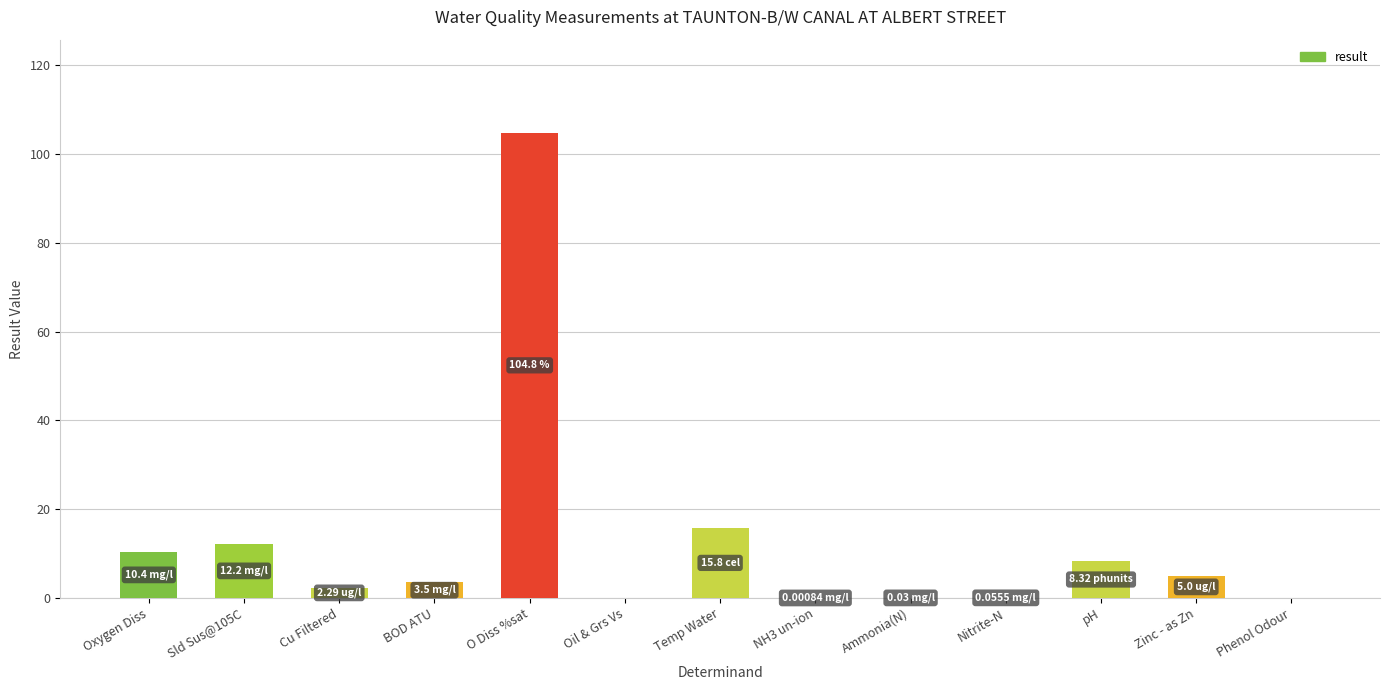

The chart shows a value of 10.4 at Oxygen Diss. True or false?

True